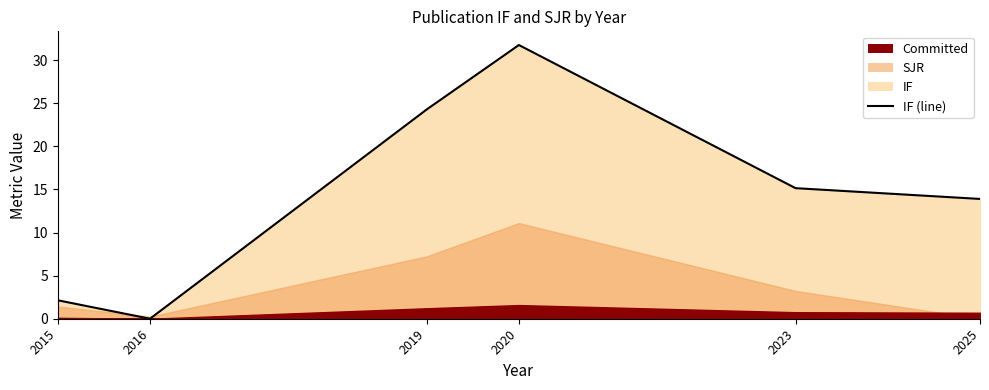

Rank the categories by value from highest to lowest.

2020, 2019, 2023, 2025, 2015, 2016